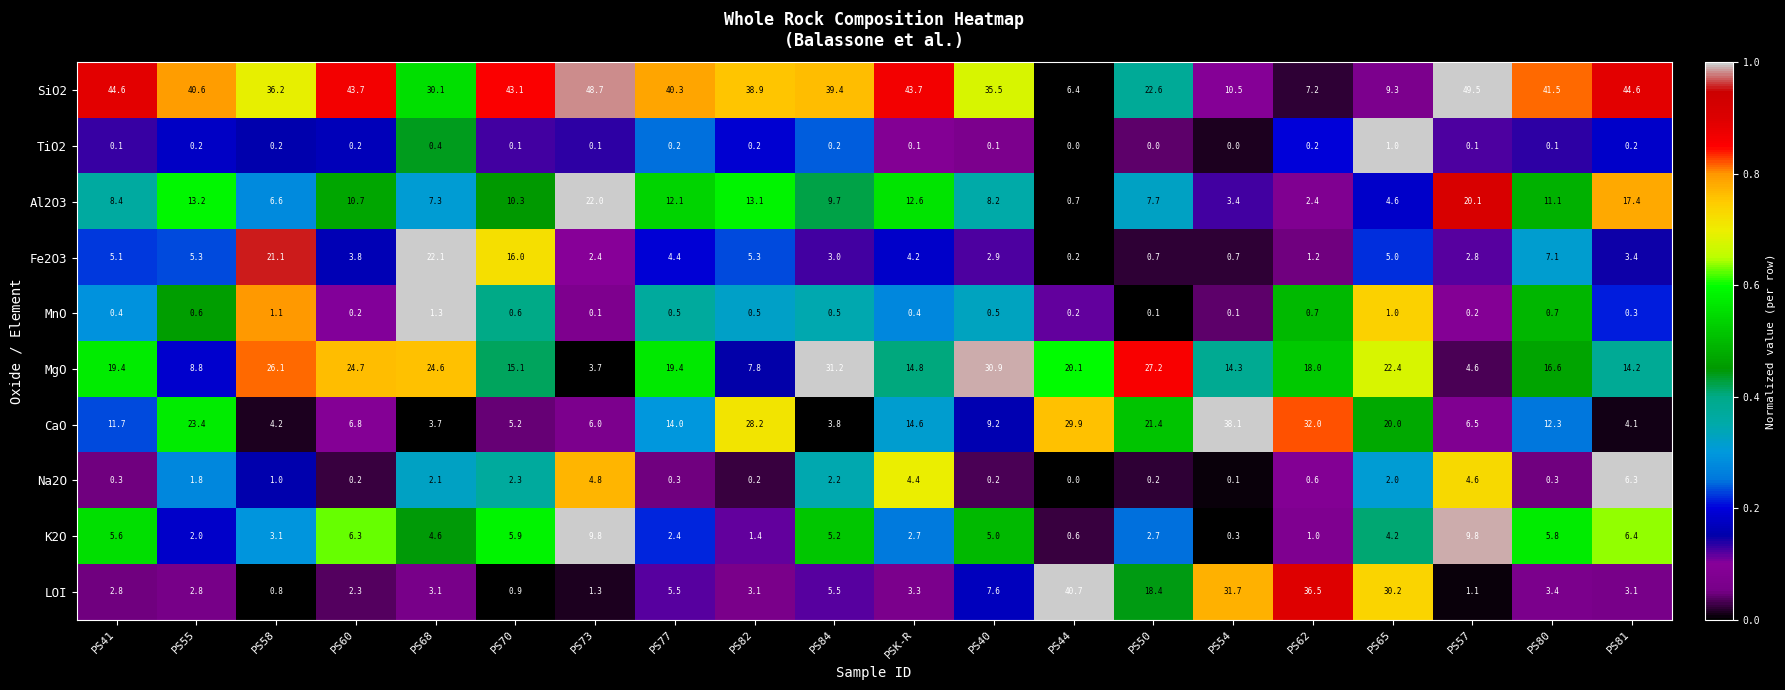

What is the difference between the maximum and minimum values in the Al2O3 series?

21.3